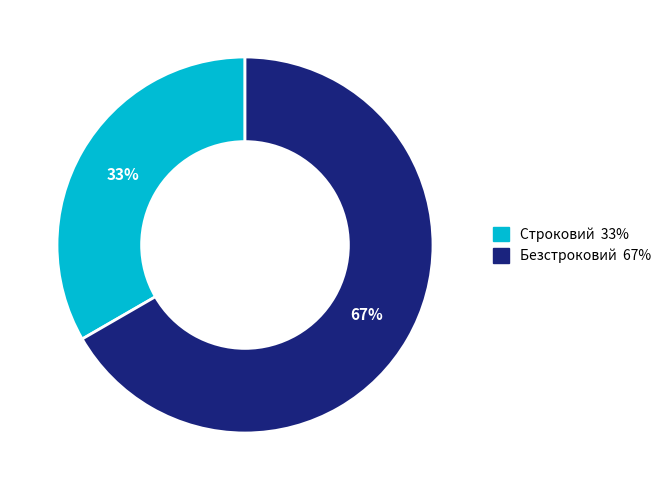

To the nearest percent, what is the combined percentage of Строковий and Безстроковий?

100%